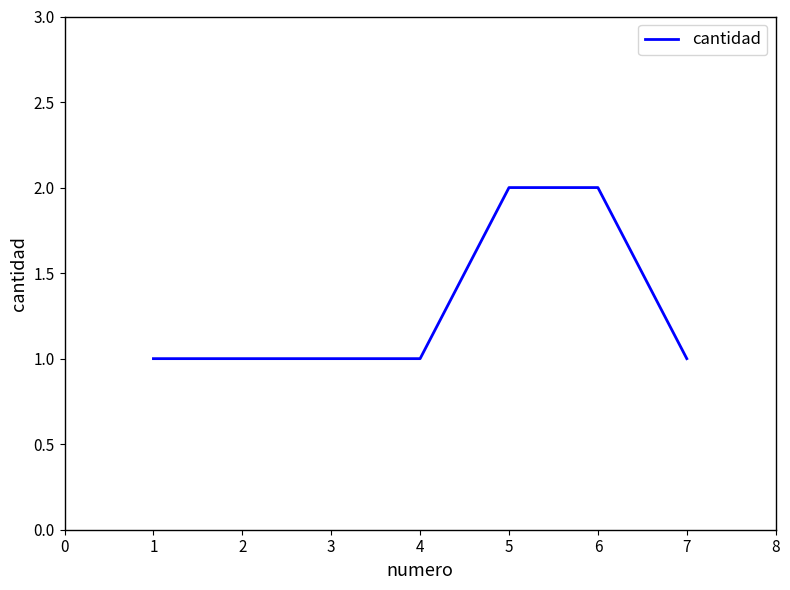

The chart shows a value of 0 at 2. True or false?

False